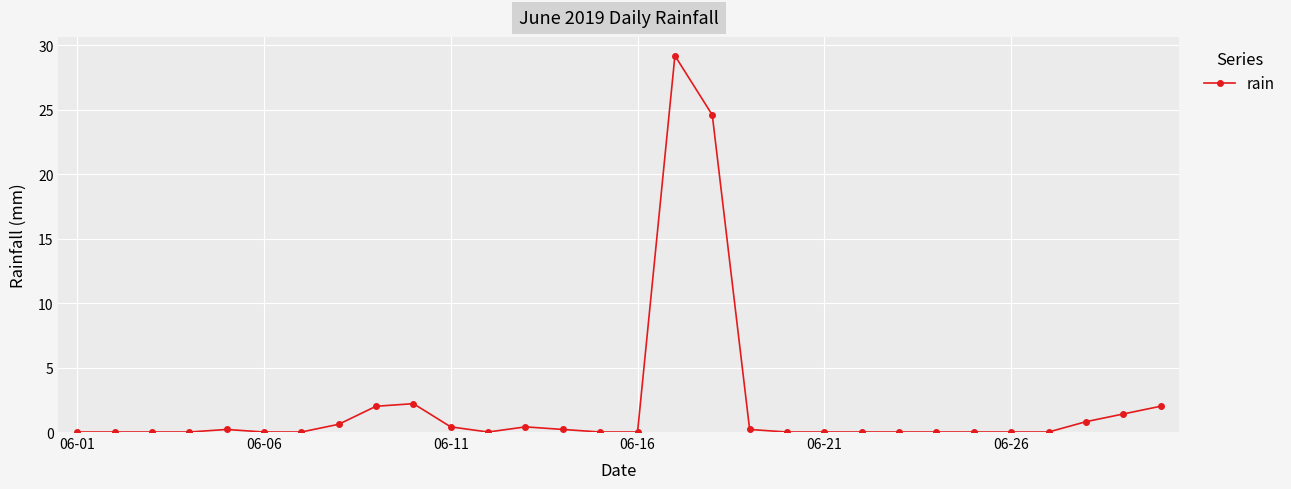

What is the sum of all values?

64.2